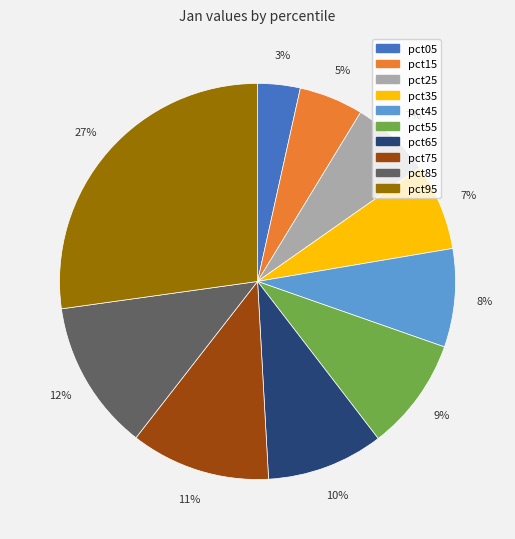

Which has a higher value, pct65 or pct45?

pct65